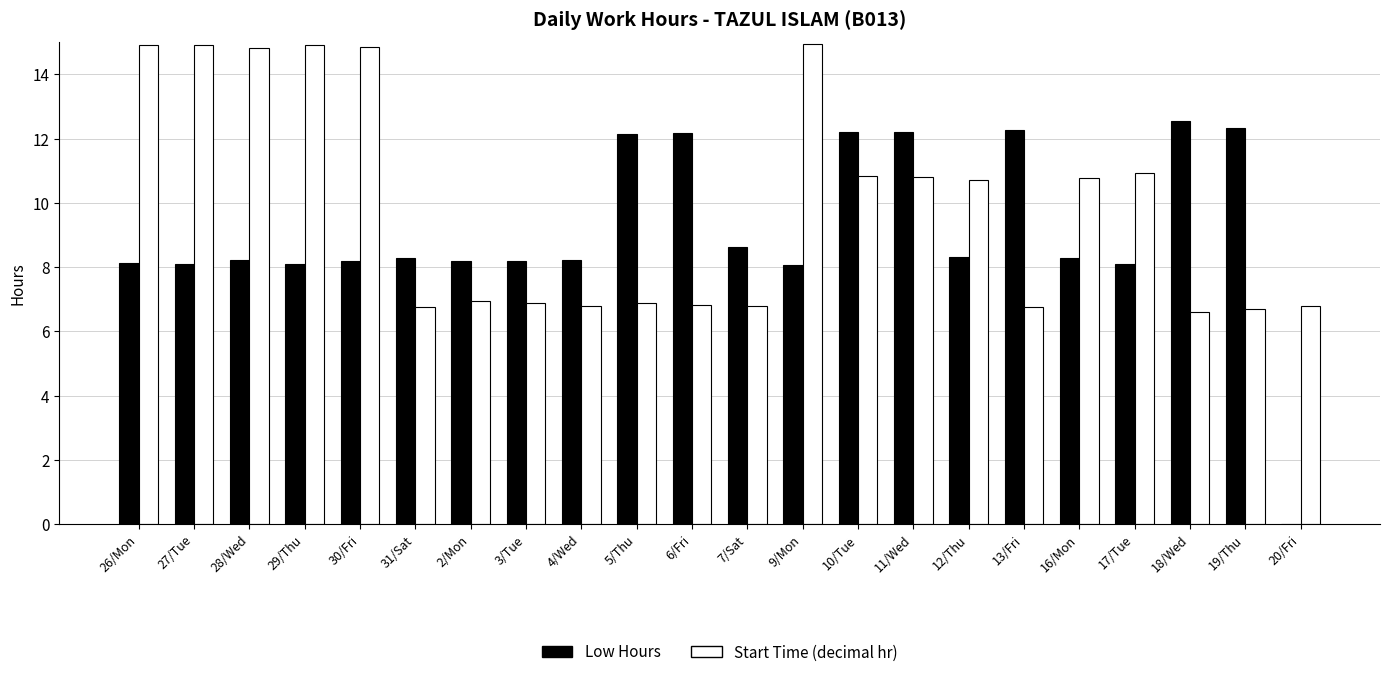

What is the highest value of the Low Hours series?

12.5